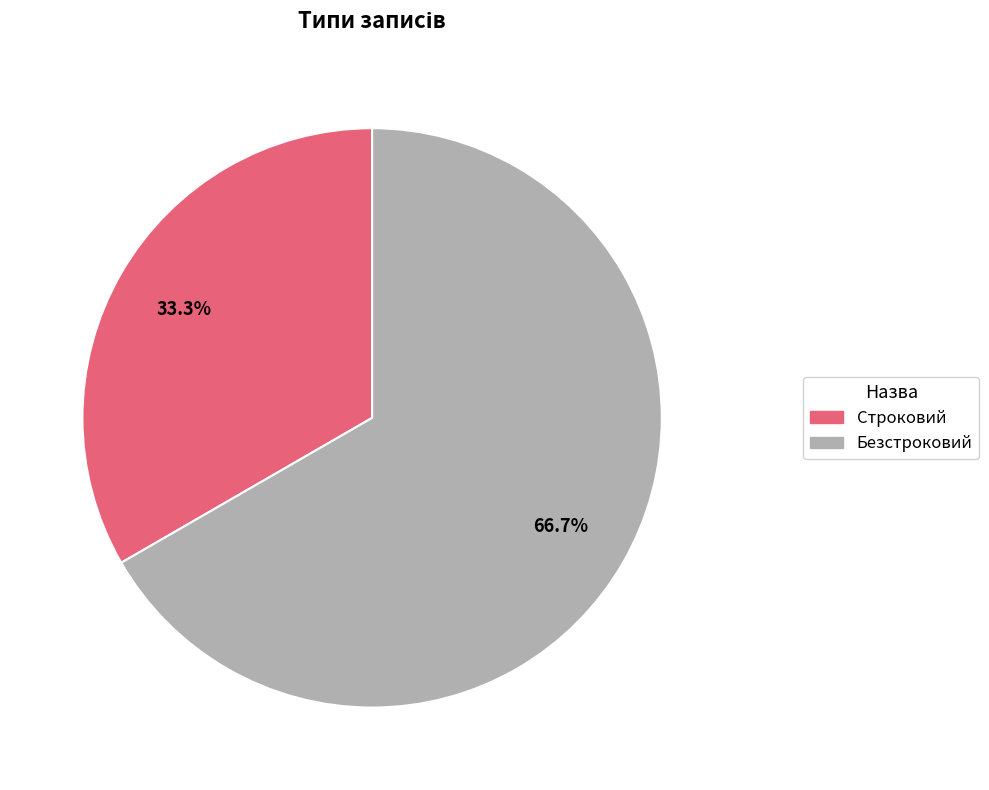

To the nearest percent, what percentage of the pie is Безстроковий?

67%